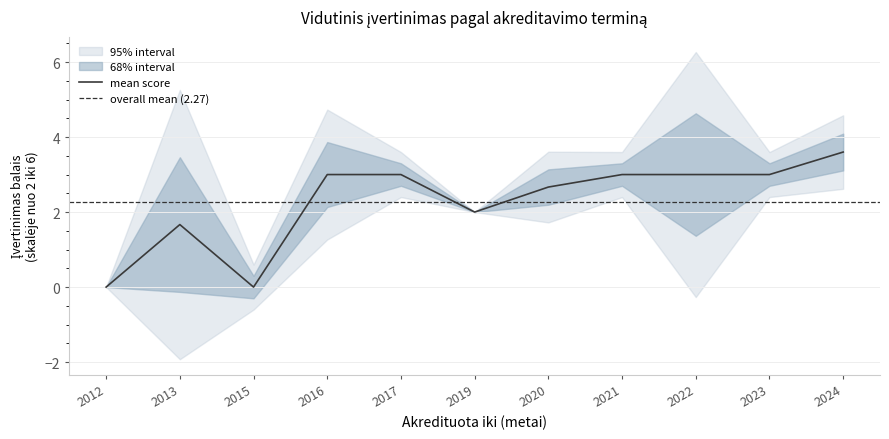

The value of mean score at 2012 is -1.3. True or false?

False